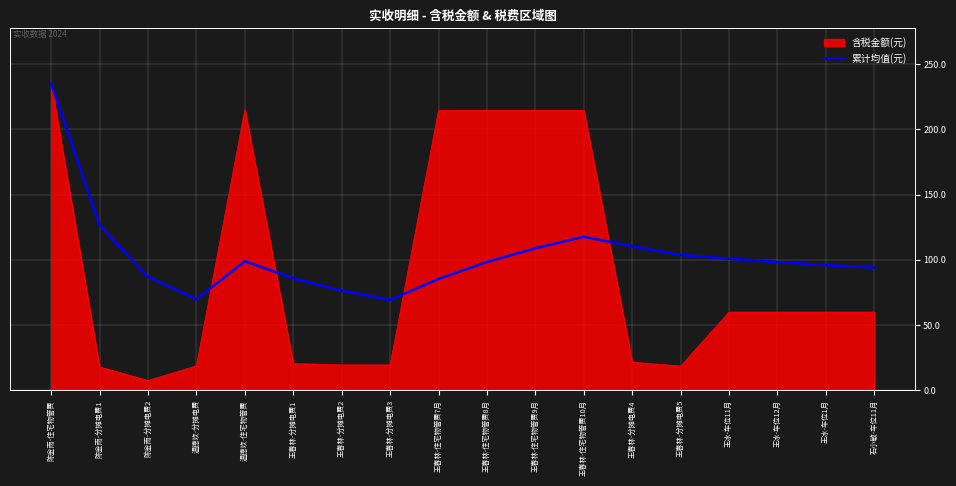

At 陈金雨-分摊电费1, list the series in order from smallest to largest.

含税金额(元), 累计均值(元)